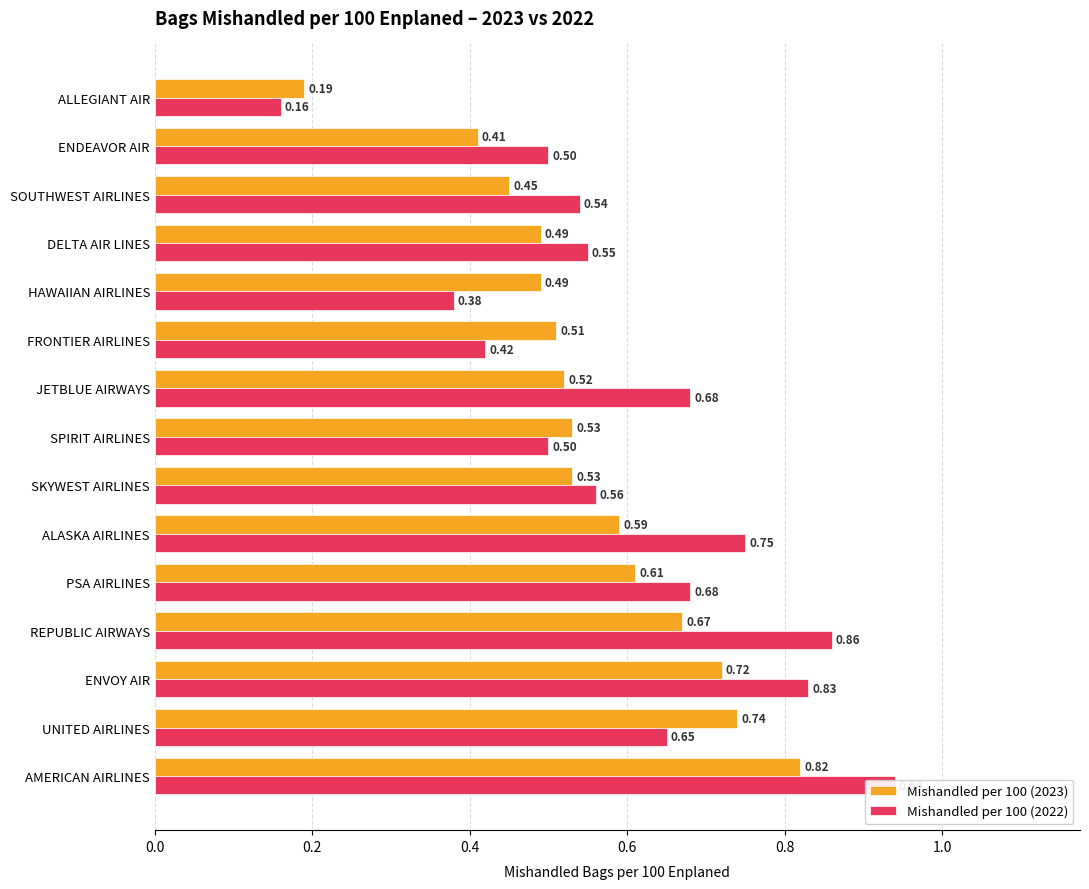

List the series in order of their overall mean, highest first.

Mishandled per 100 (2022), Mishandled per 100 (2023)